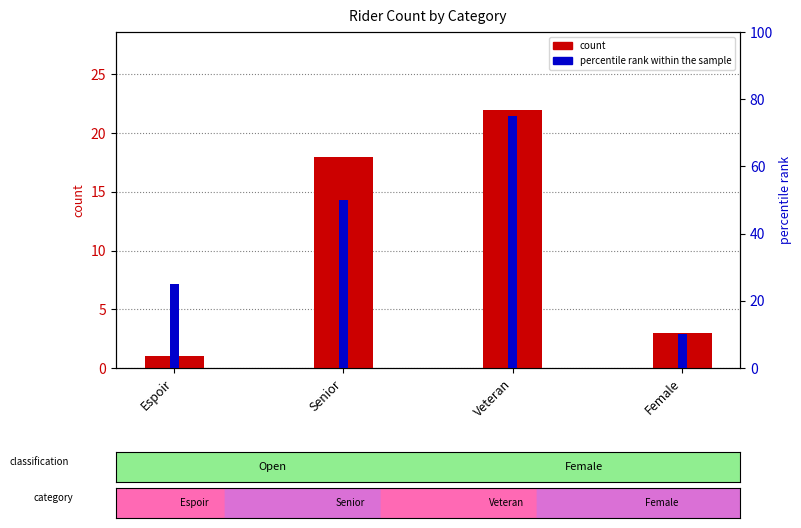

What is the lowest value of the percentile rank within the sample series?

10